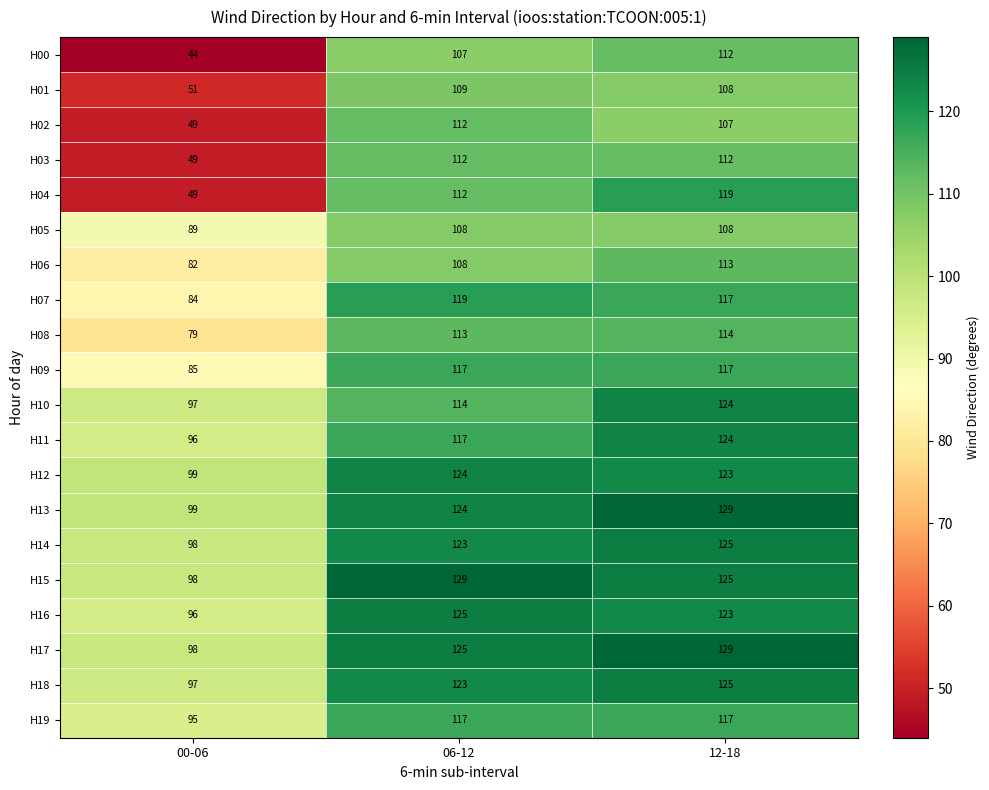

True or false: H12 has a value of 123 at 12-18.

True